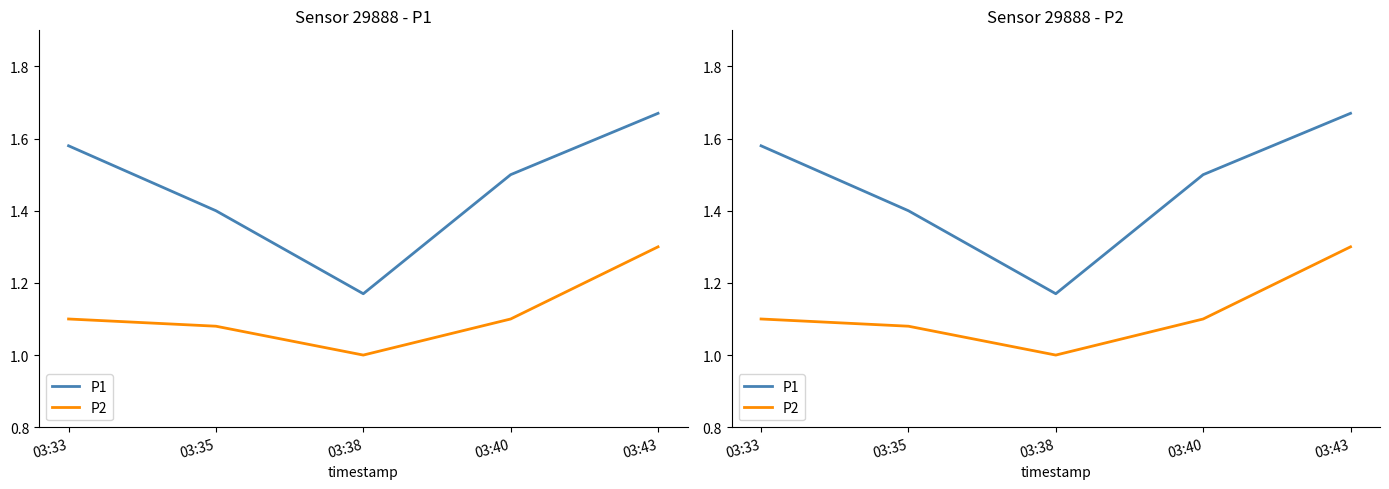

What is the spread (max minus min) of values at 03:33?

0.5